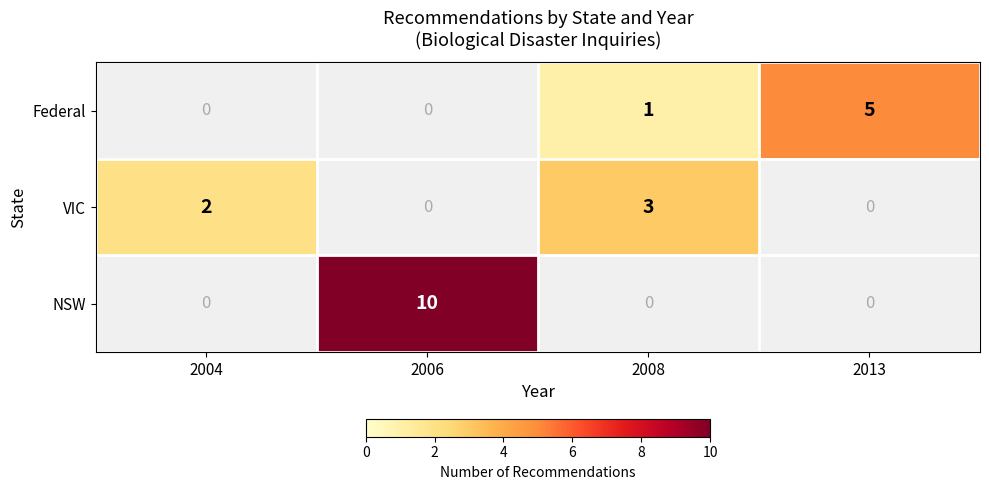

What is the highest value of the VIC series?

3.0